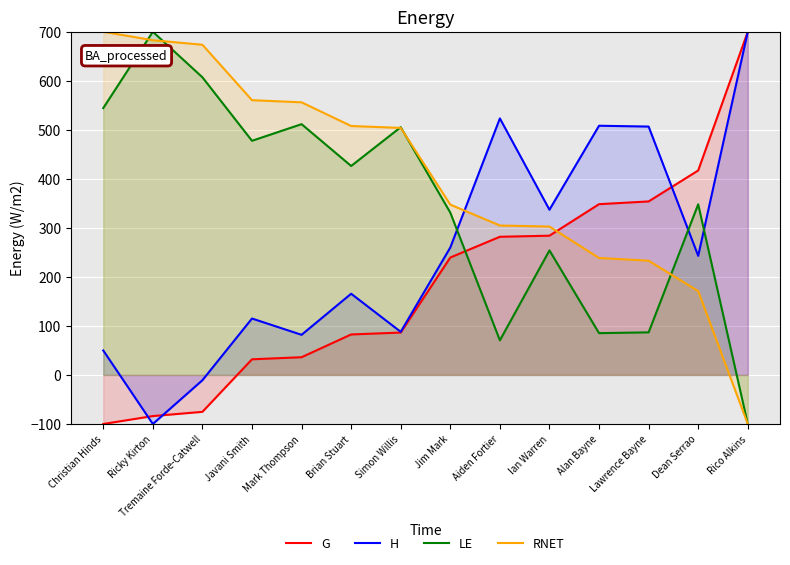

Is it true that RNET equals 410.0 at Aiden Fortier?

False